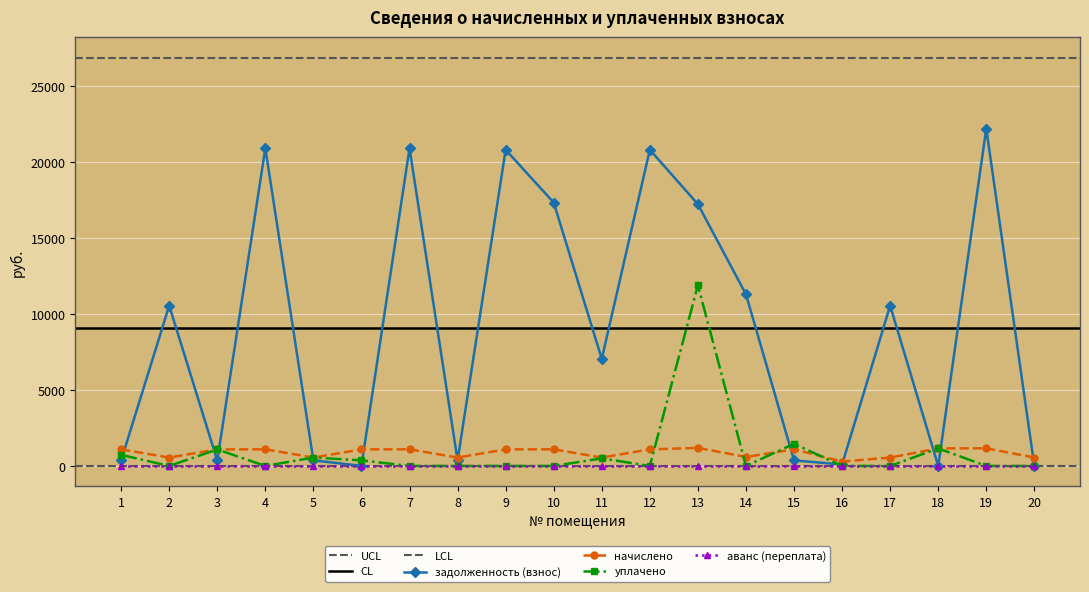

Is it true that уплачено equals 5915.5 at 4?

False